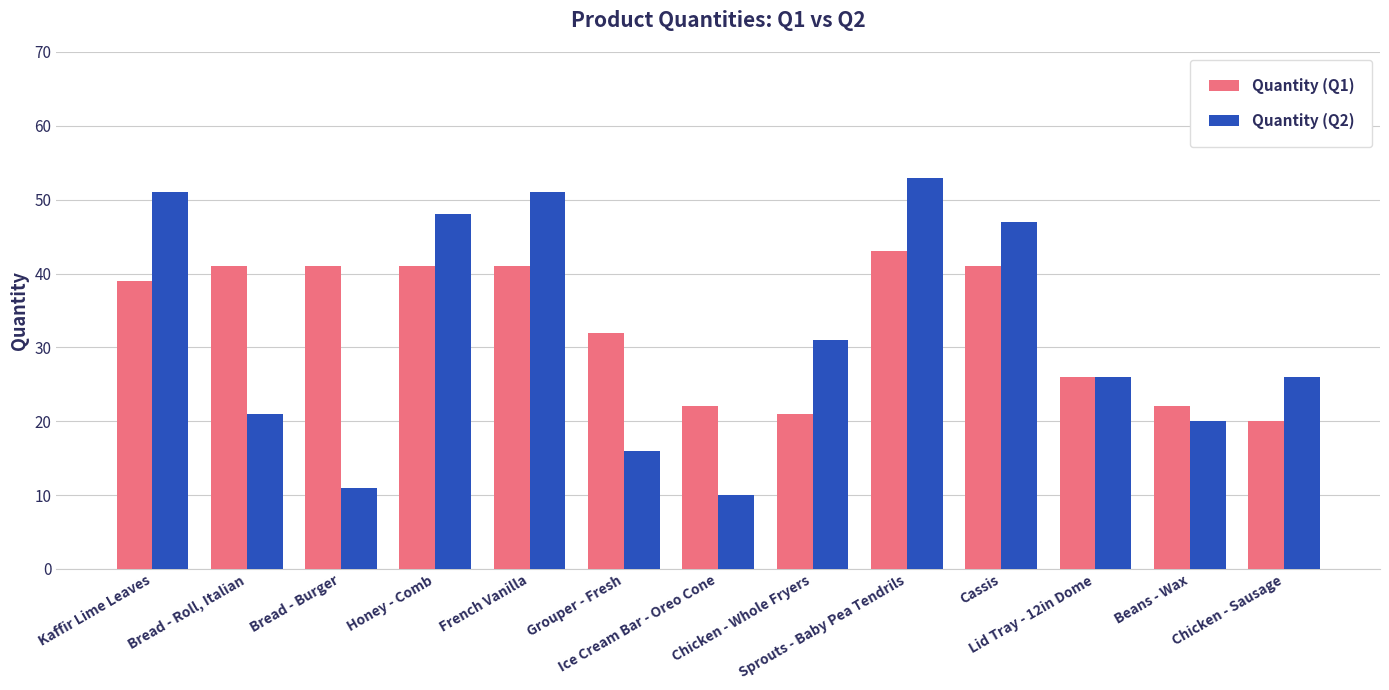

What is the difference between the maximum and second lowest values in the Quantity (Q2) series?

42